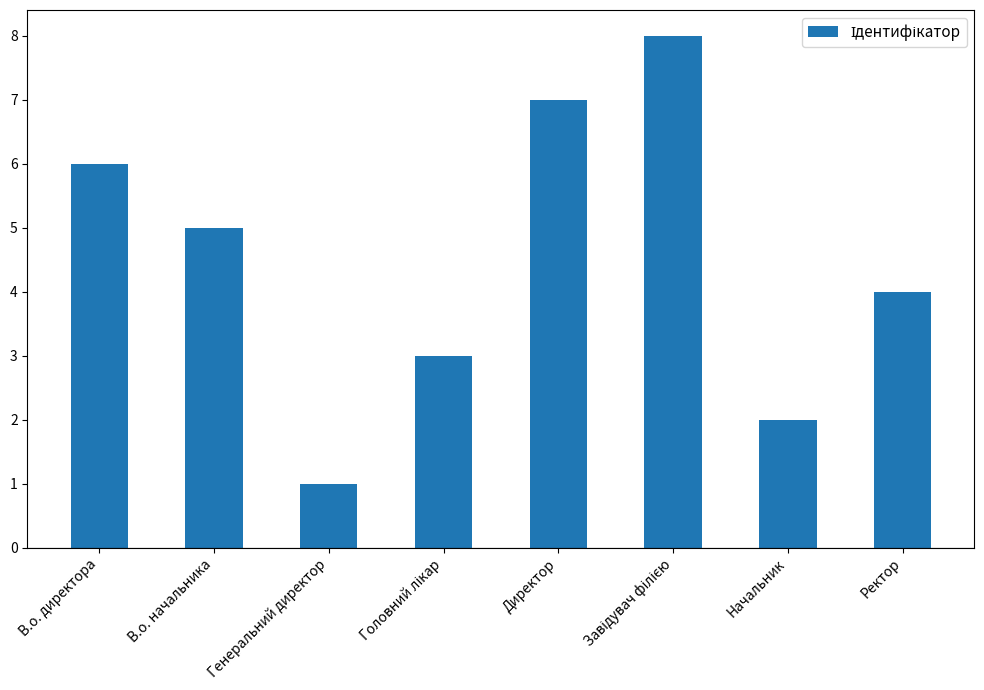

Reading left to right, transcribe all the data shown in this chart.

6	5	1	3	7	8	2	4